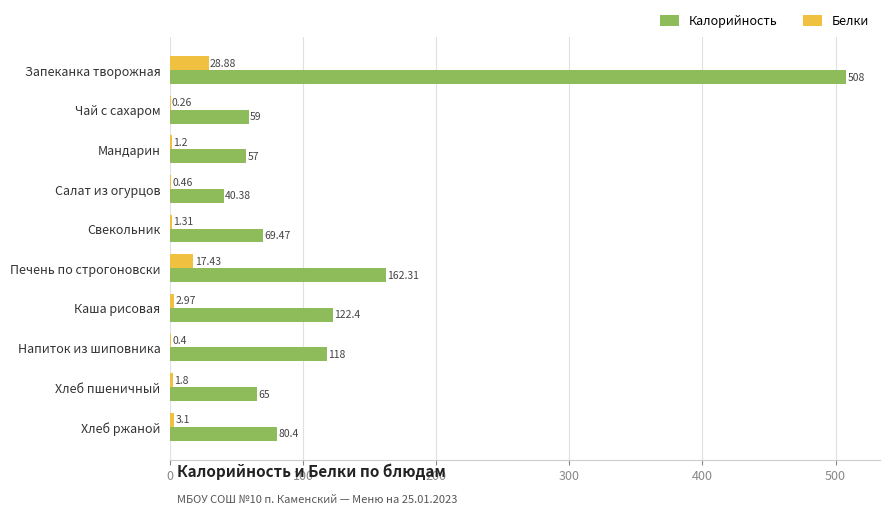

Which label corresponds to the largest value in the chart?

Запеканка творожная